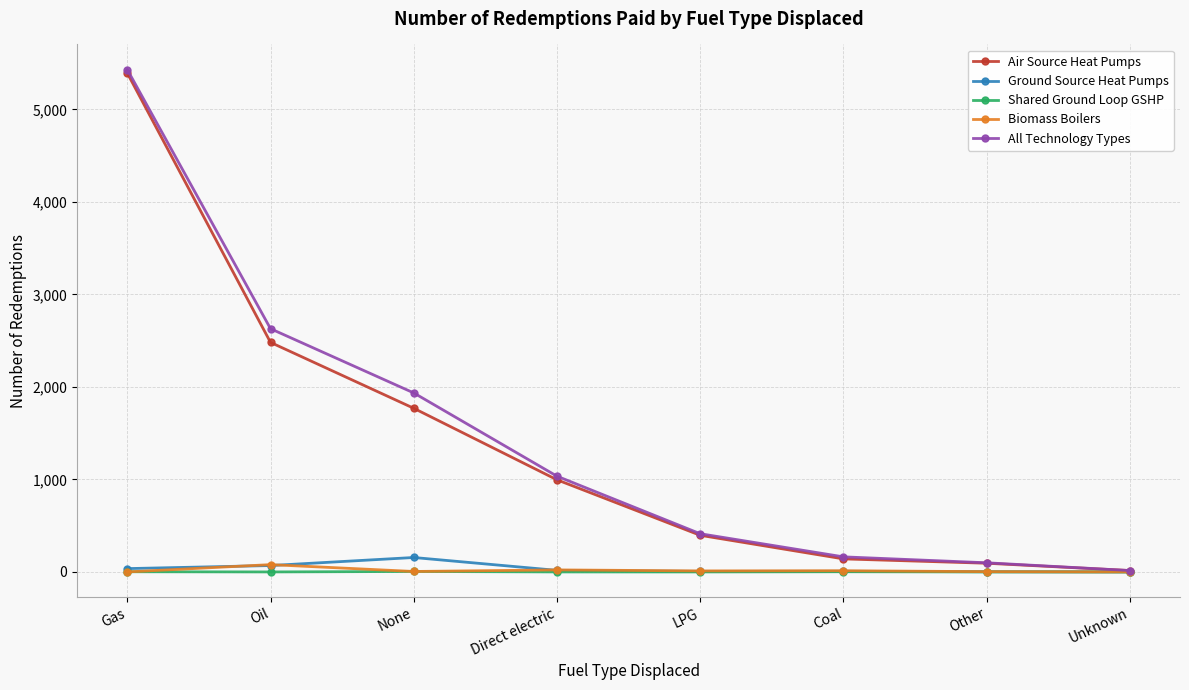

Which series has the widest spread of values?

All Technology Types